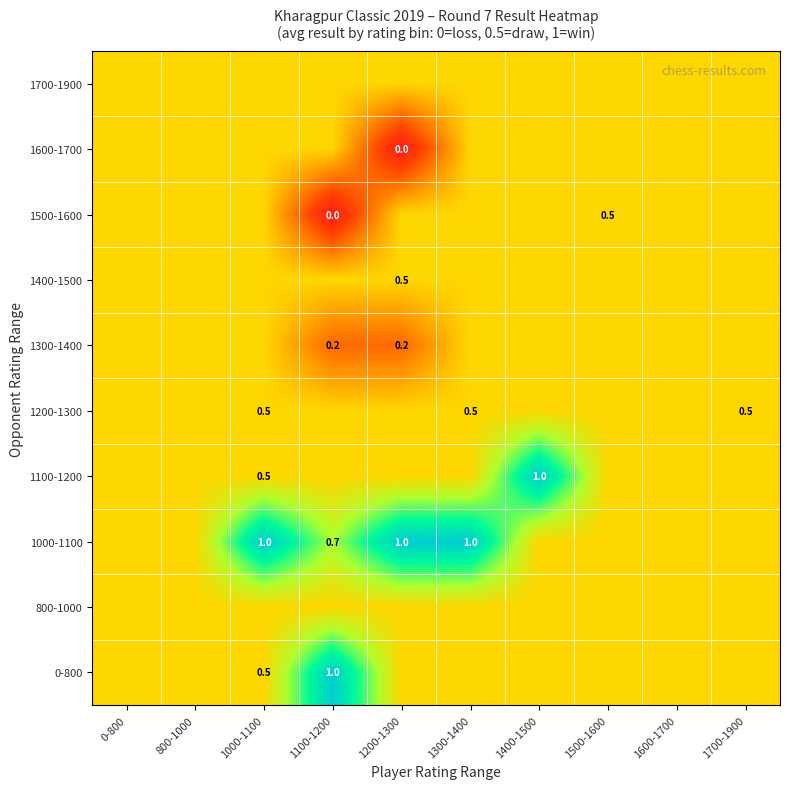

What is the sum of the 1000-1100 values at 1300-1400 and 1100-1200?

1.7